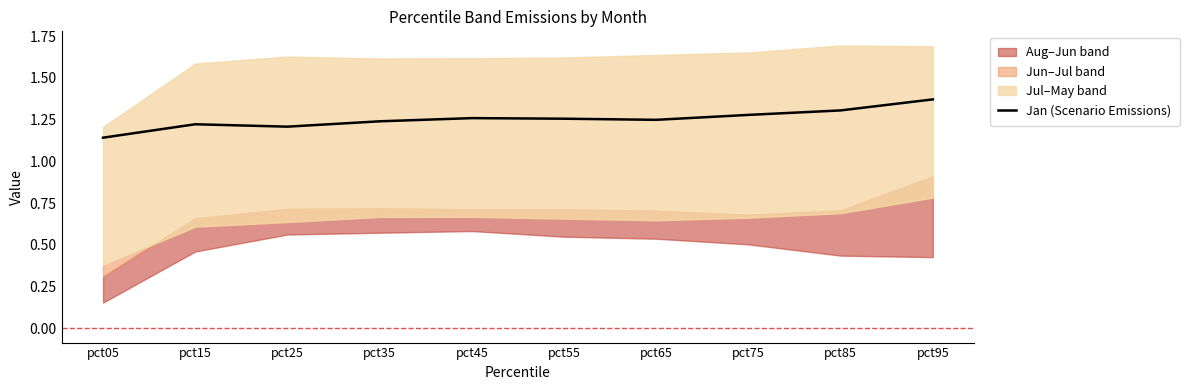

Reading left to right, transcribe all the data shown in this chart.

1.1	1.2	1.2	1.2	1.3	1.3	1.2	1.3	1.3	1.4